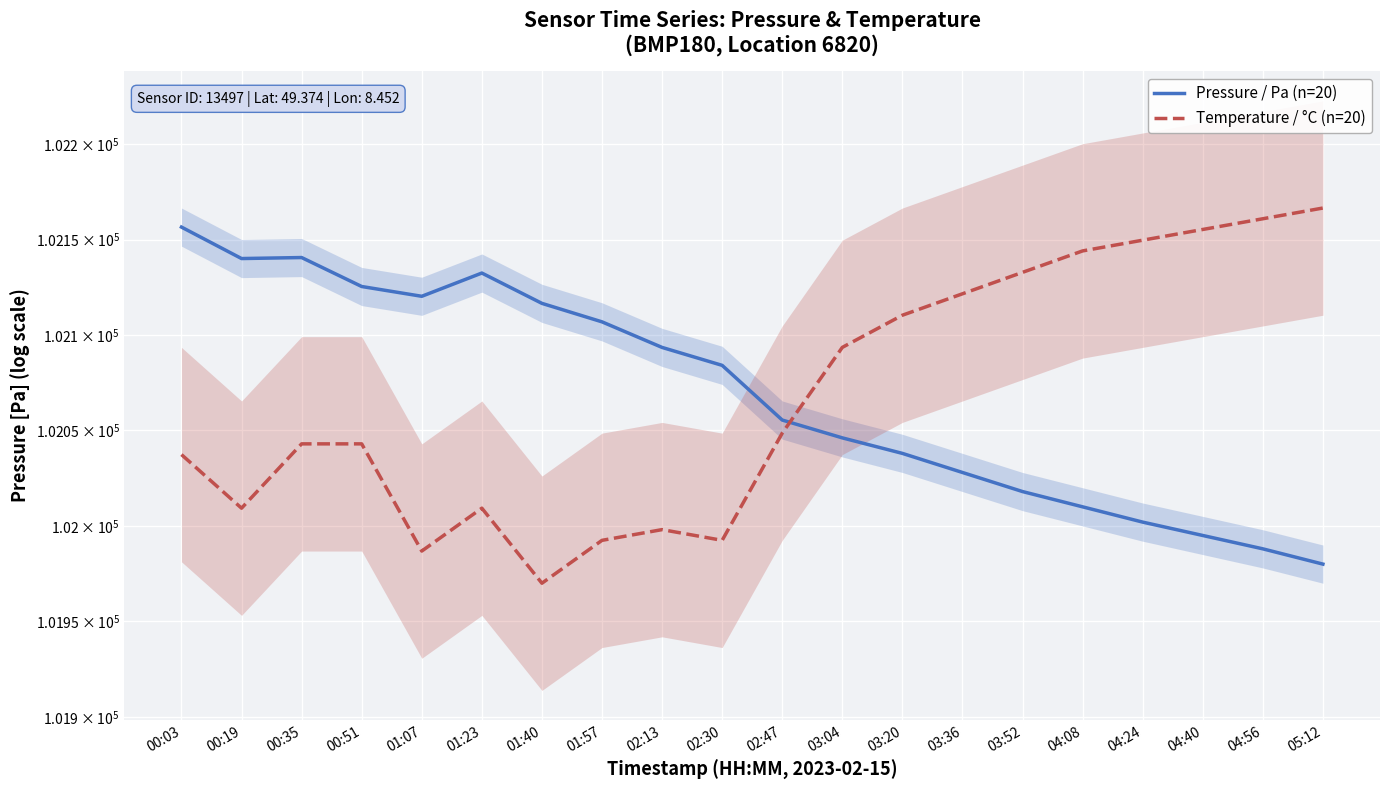

What are all the series names shown in the legend?

Pressure / Pa (n=20), Temperature / °C (n=20)